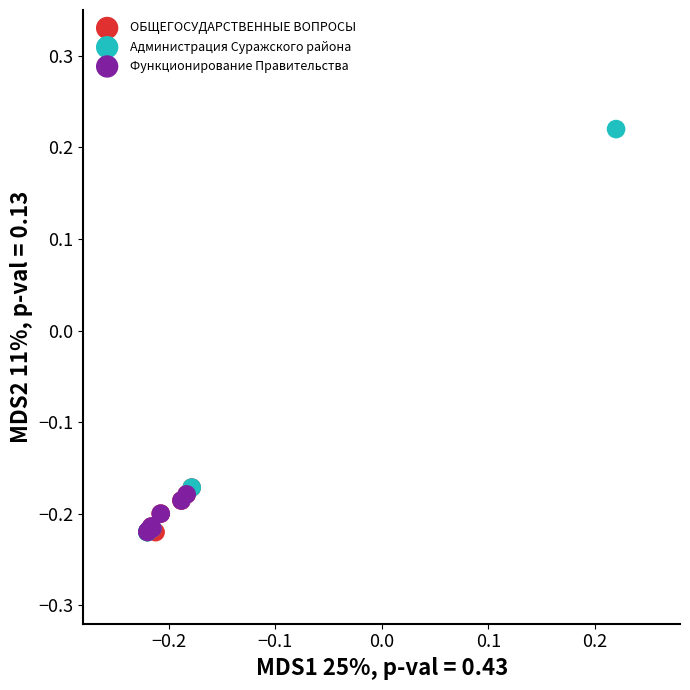

Which series reaches the maximum Y coordinate?

Администрация Суражского района